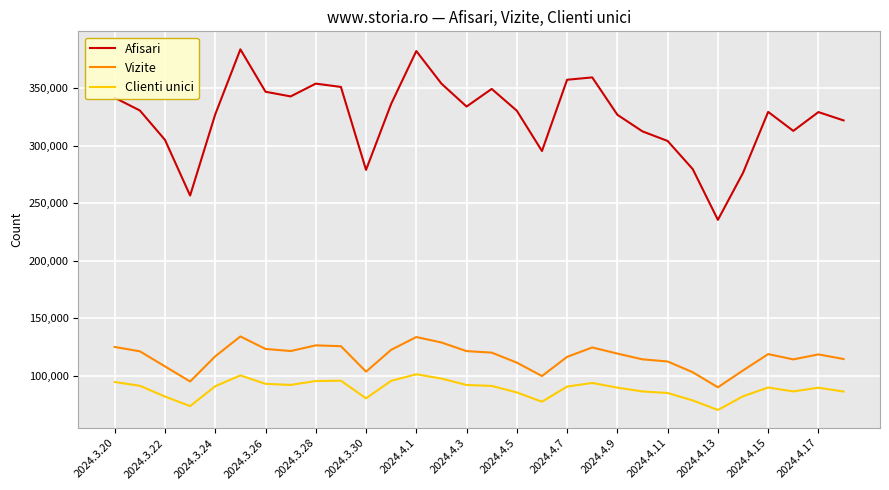

What is the difference between the maximum and minimum values in the Afisari series?

148205